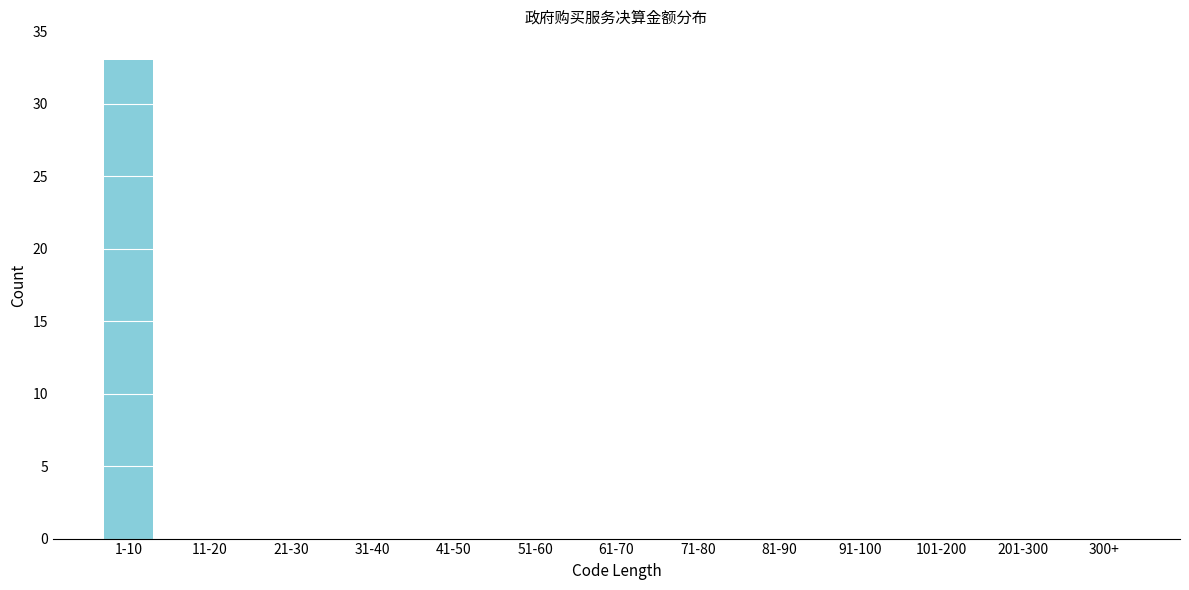

Reading right to left, list all the values displayed in this chart.

300+=0	201-300=0	101-200=0	91-100=0	81-90=0	71-80=0	61-70=0	51-60=0	41-50=0	31-40=0	21-30=0	11-20=0	1-10=33